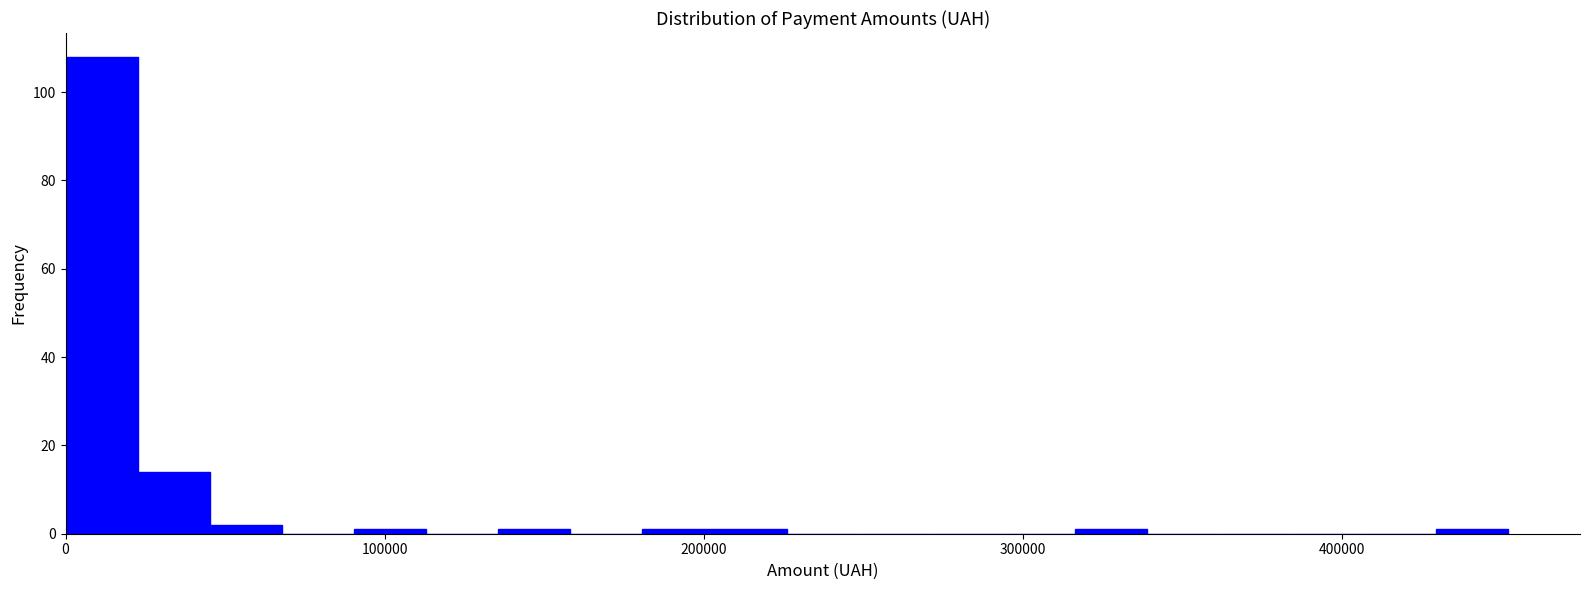

Around what value on the x-axis is the tallest bar? Give the approximate position of its centre, as read against the axis.

10000